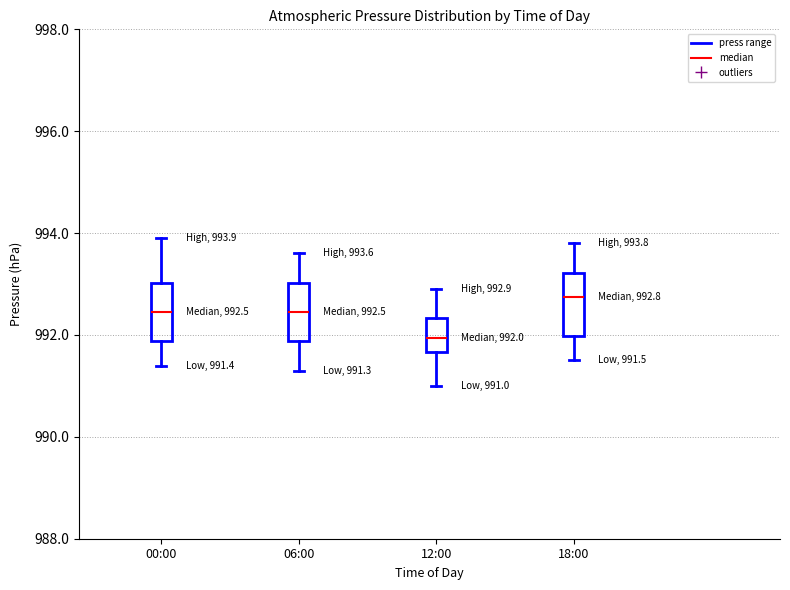

Which box has the lowest median line?

12:00